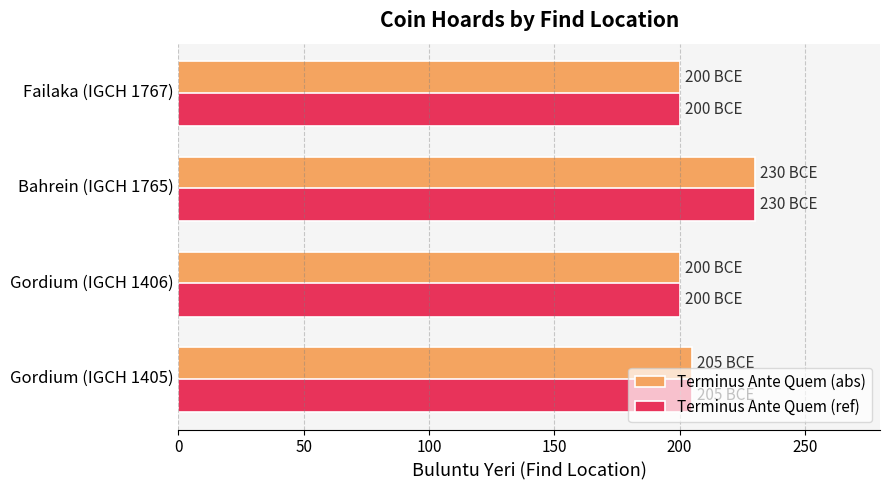

What is the minimum value shown in the chart?

200